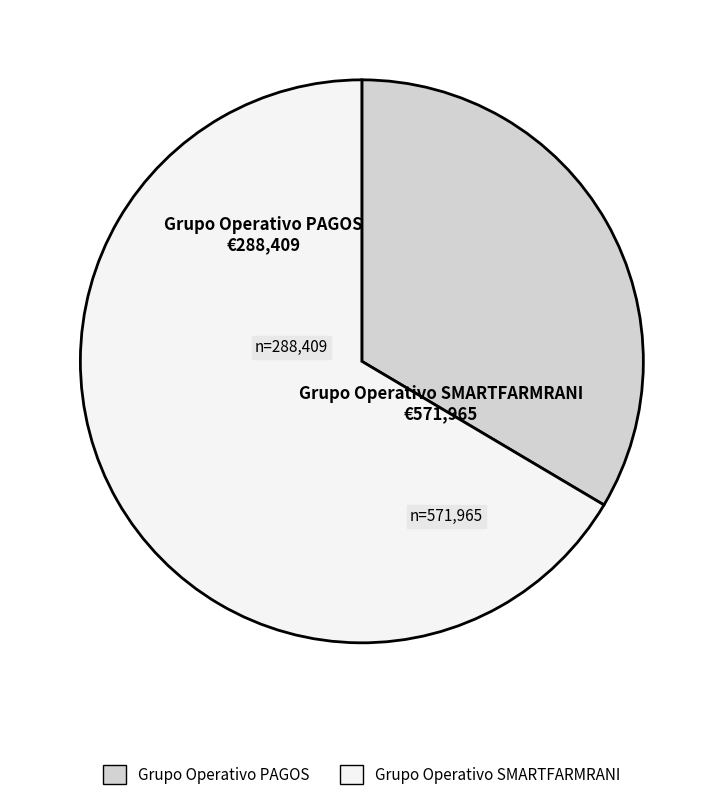

Which category has the biggest portion of the pie?

Grupo Operativo SMARTFARMRANI